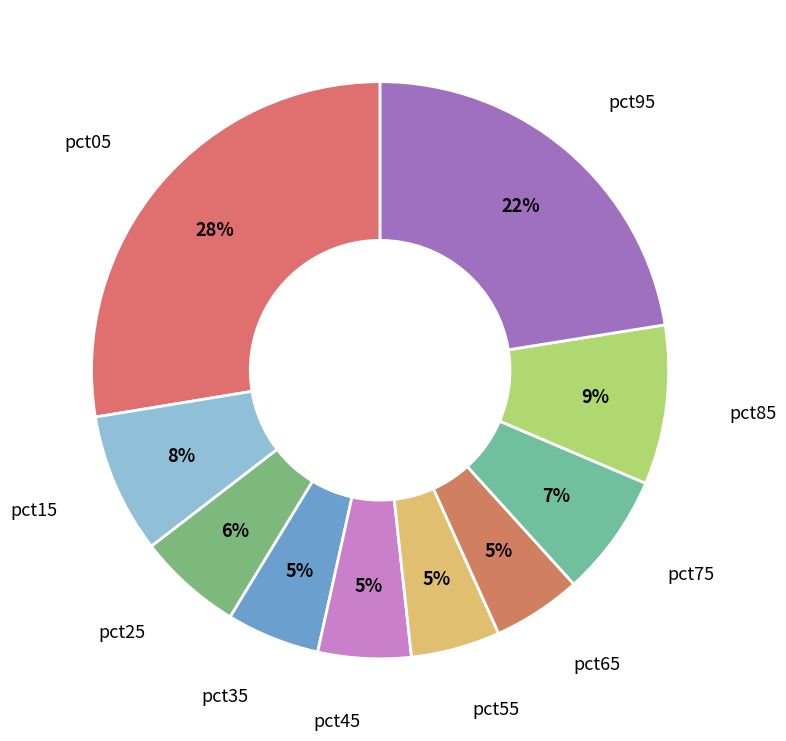

What is the largest slice in the pie chart?

pct05